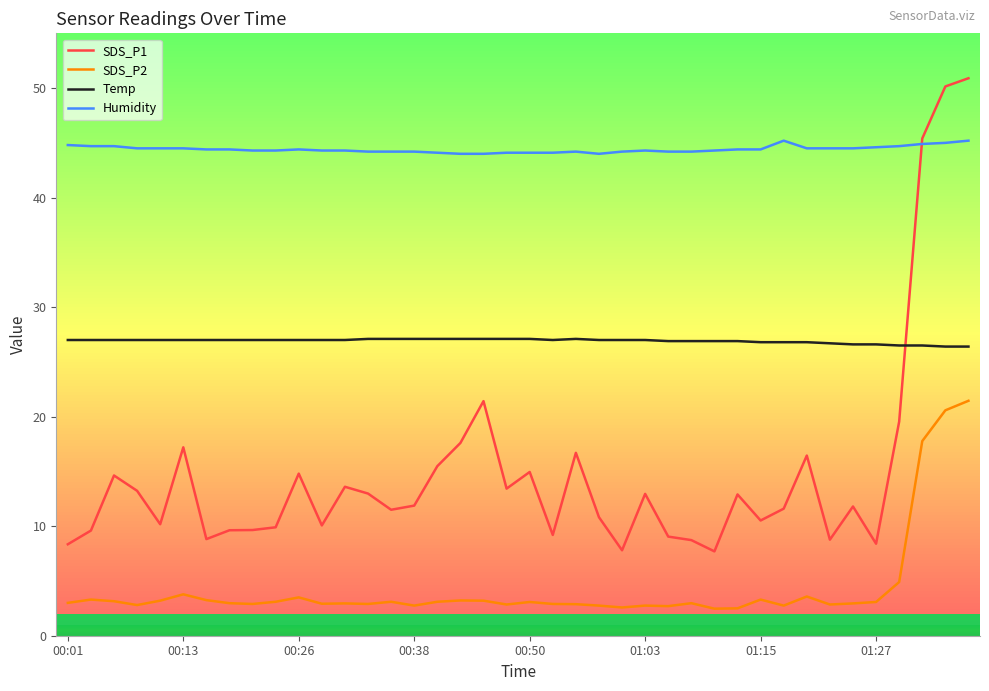

How many times do Temp and SDS_P1 cross each other?

1